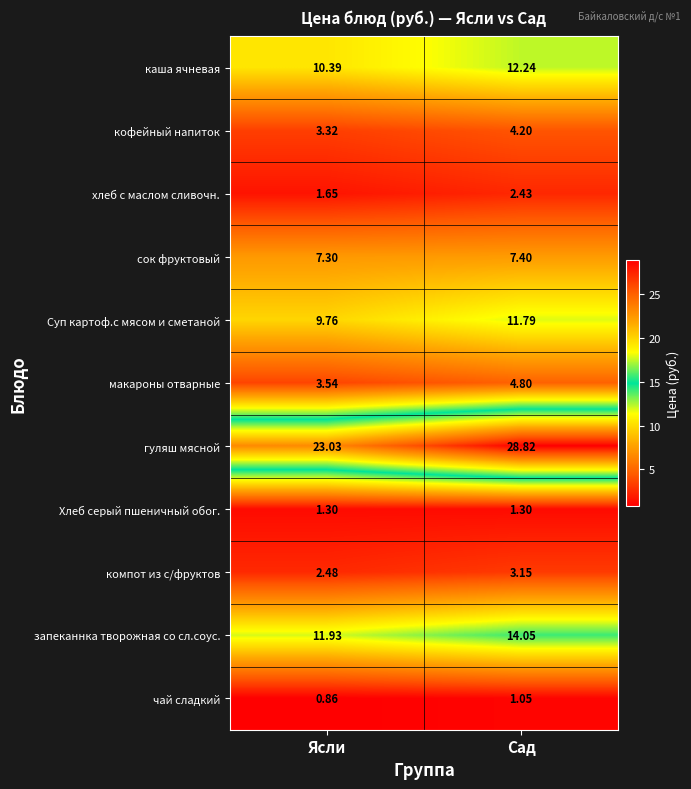

Is the value of кофейный напиток at Ясли greater than the value of чай сладкий at Сад?

Yes